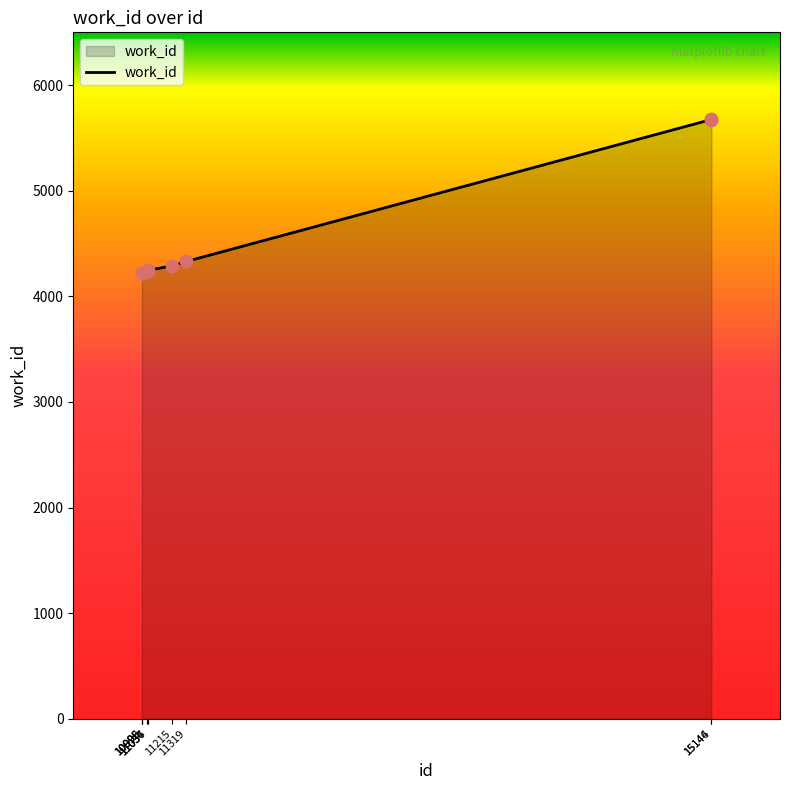

What is the change in value from 11034 to 11215?

+47